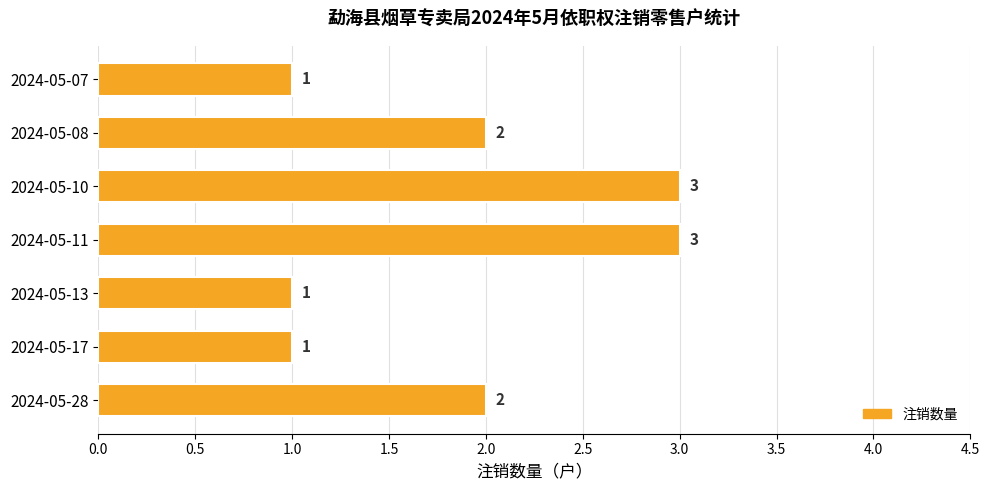

What is the value of the 2nd bar from the top?

2